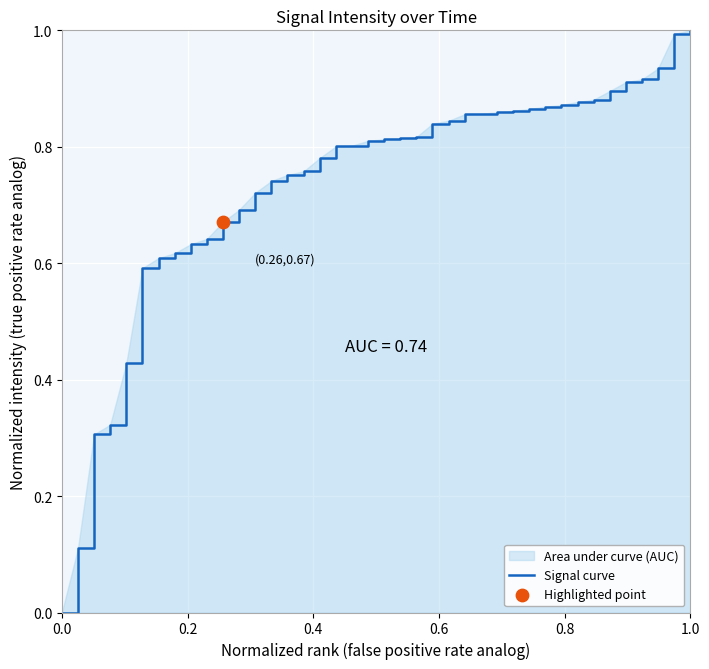

What is the maximum value shown in the chart?

1.0